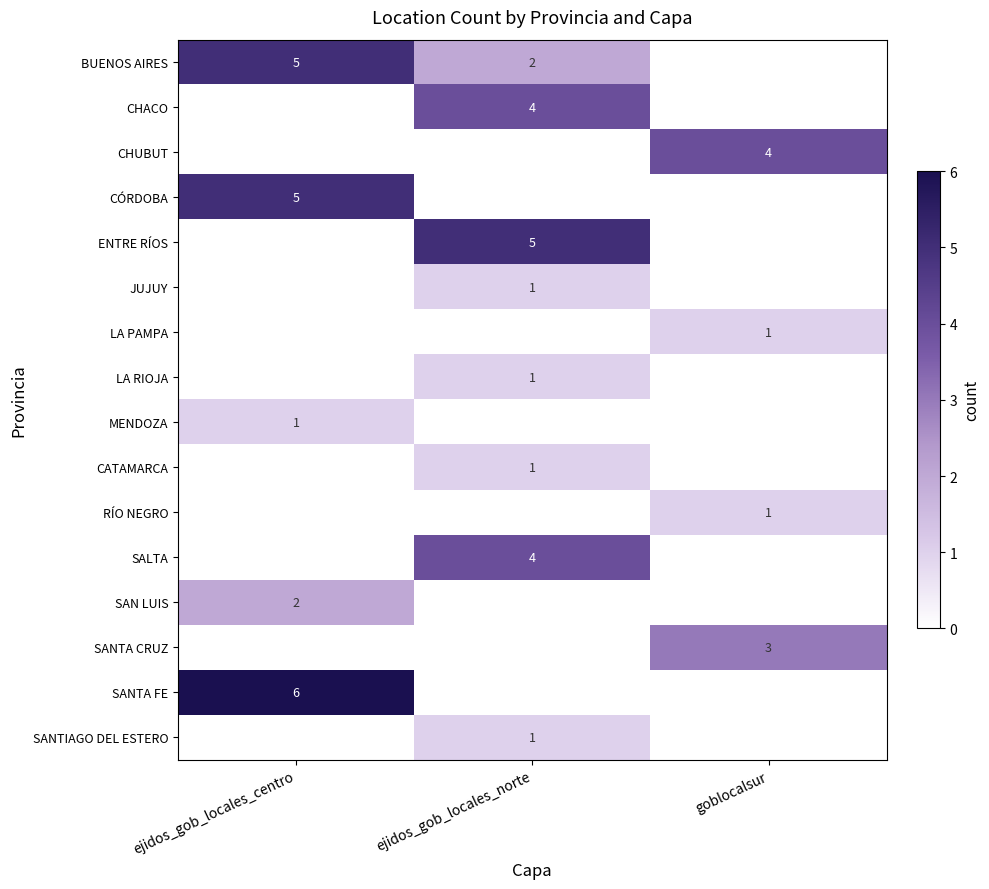

Is it true that SANTA CRUZ equals 2 at goblocalsur?

False